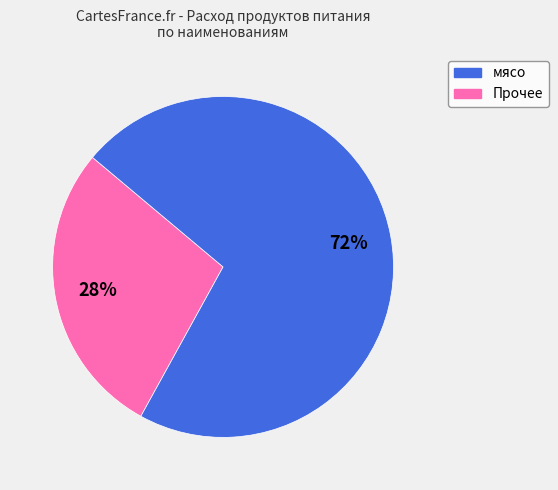

Is there a majority slice in this chart?

Yes